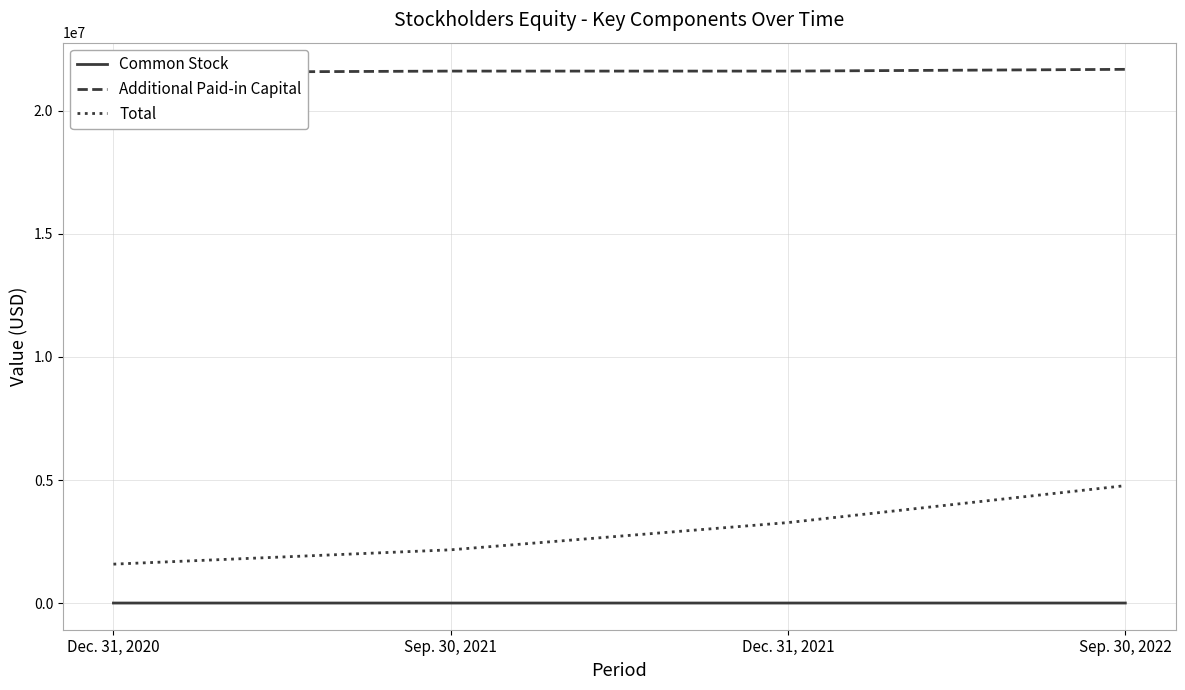

Is it true that Total equals 2174500 at Sep. 30, 2021?

True